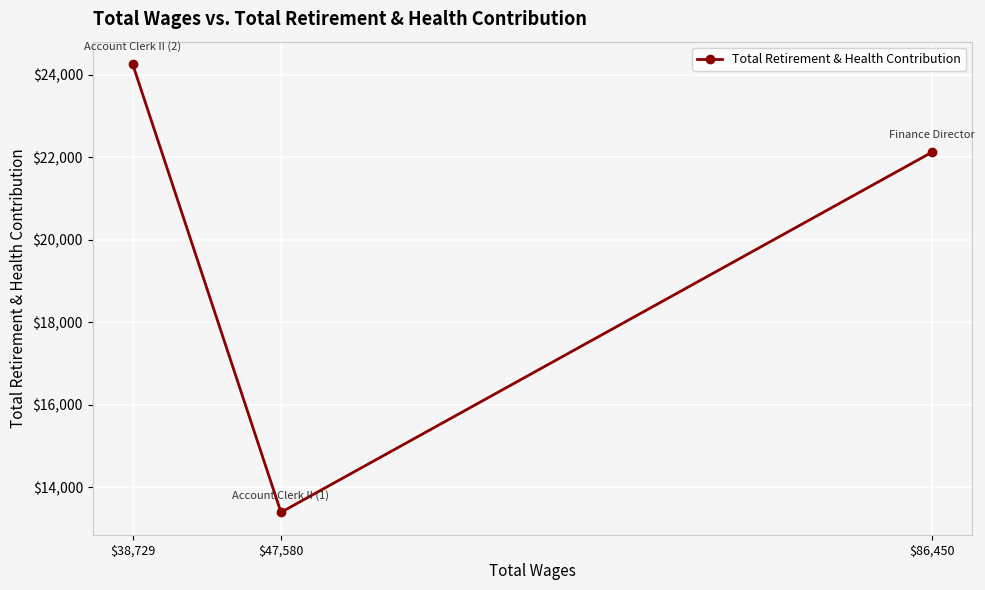

What is the change in value from $86,450 to $47,580?

-8742